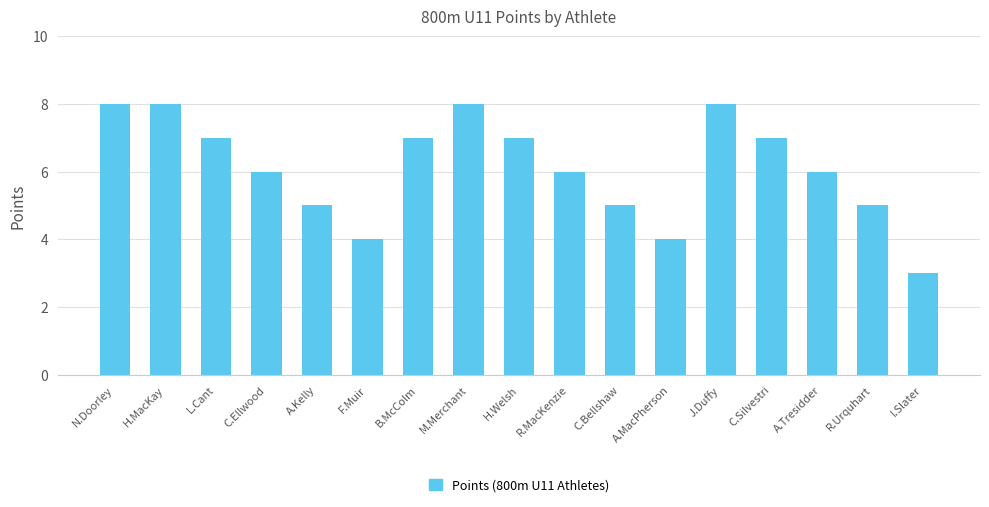

What is the label of the 5th bar from the right?

J.Duffy